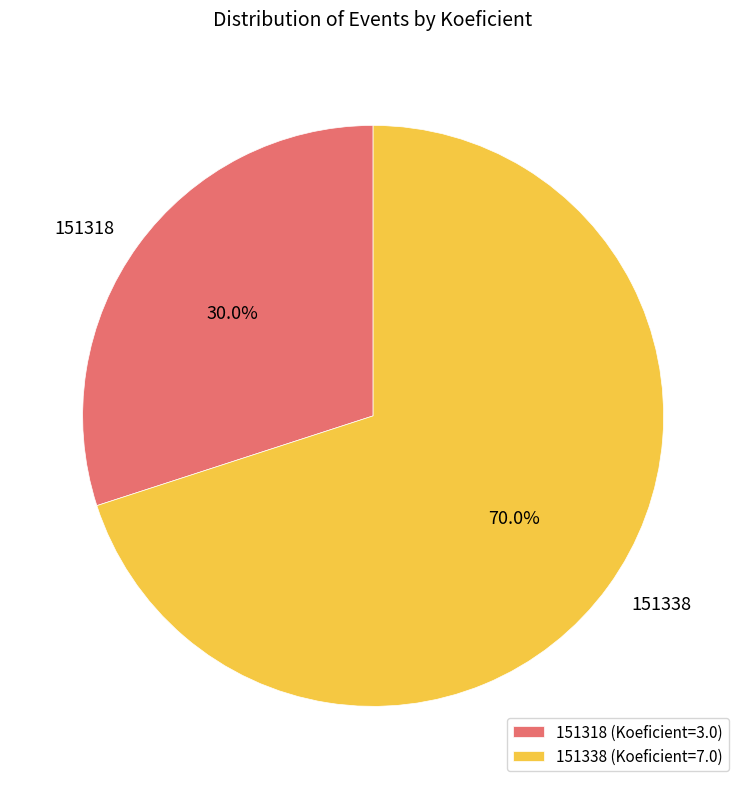

What percentage is NOT represented by 151318?

70.0%